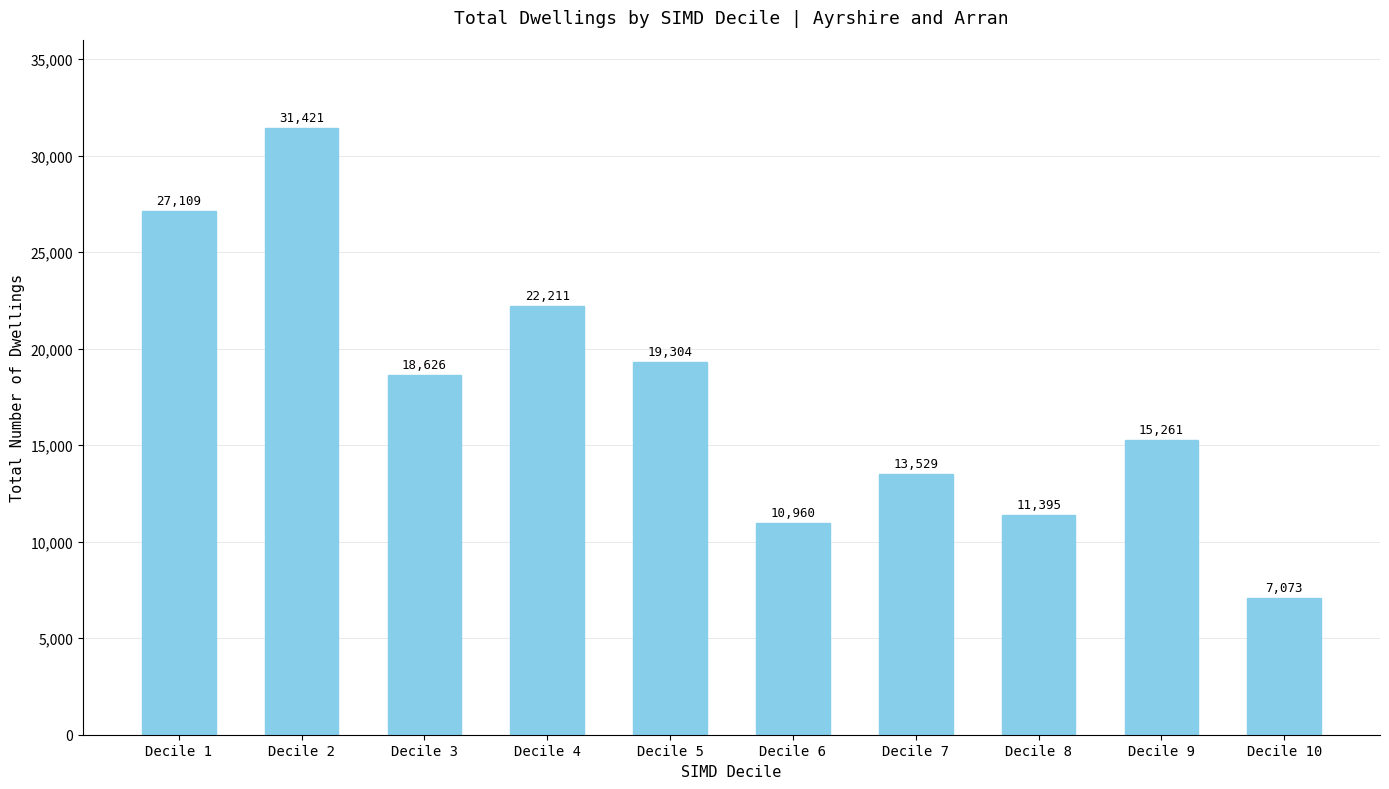

What is the change in value from Decile 4 to Decile 8?

-10816